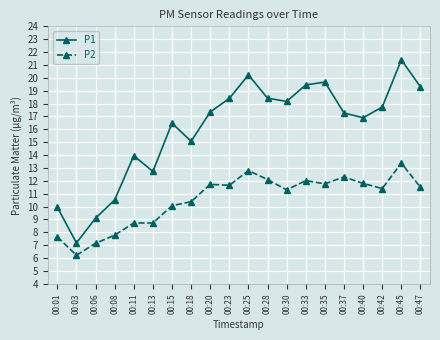

The P1 series shows 19.3 at 00:47. True or false?

True